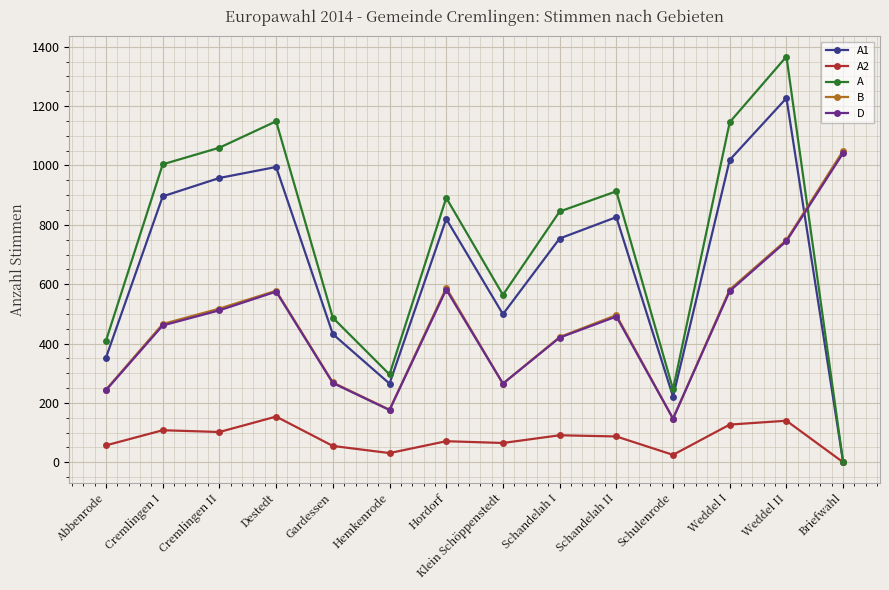

Which category has the highest value in the A1 series?

Weddel II